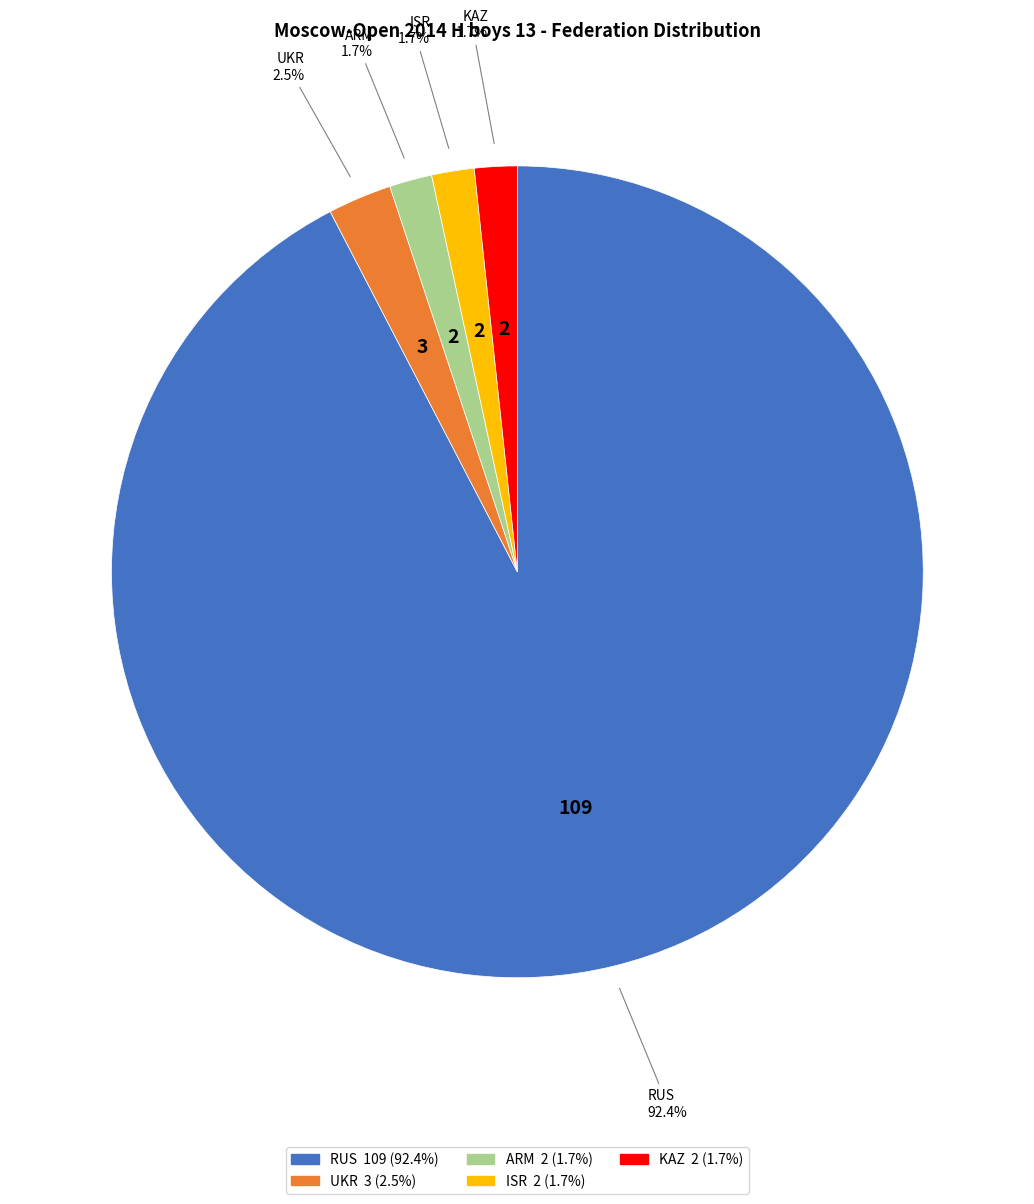

To the nearest percent, what percentage of the pie is ARM?

2%